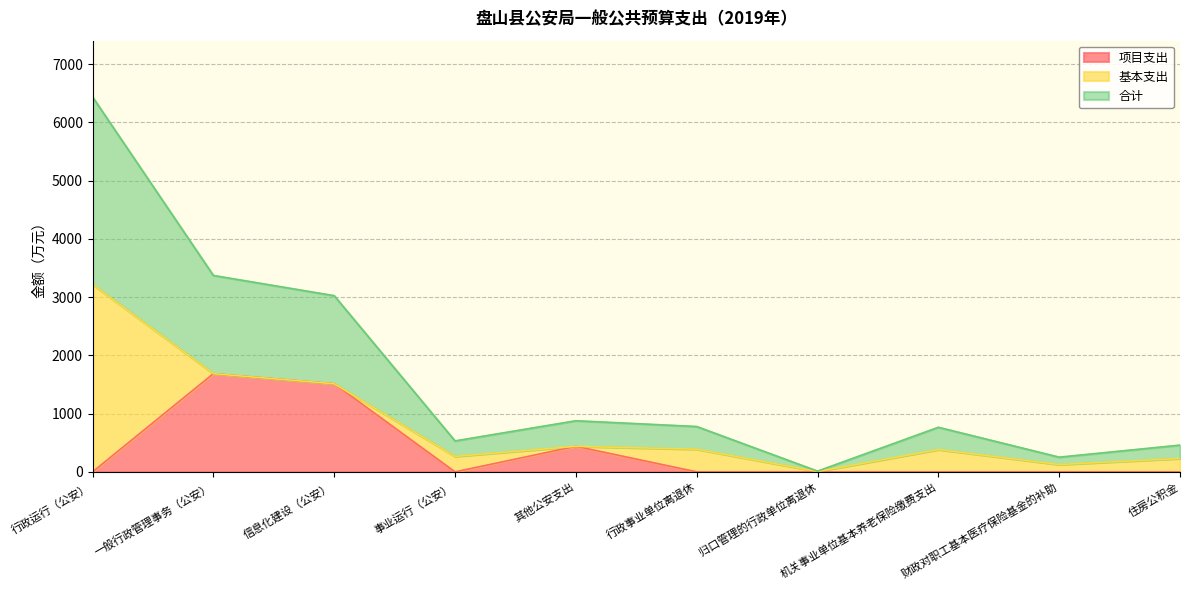

What is the approximate value of 项目支出 at 其他公安支出?

439.0